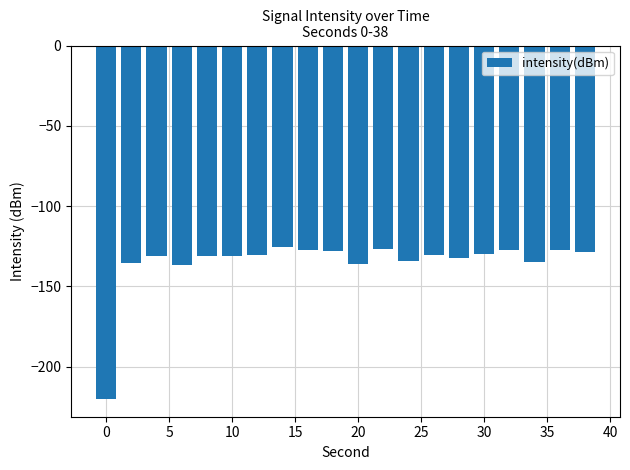

What is the minimum value shown in the chart?

-220.2